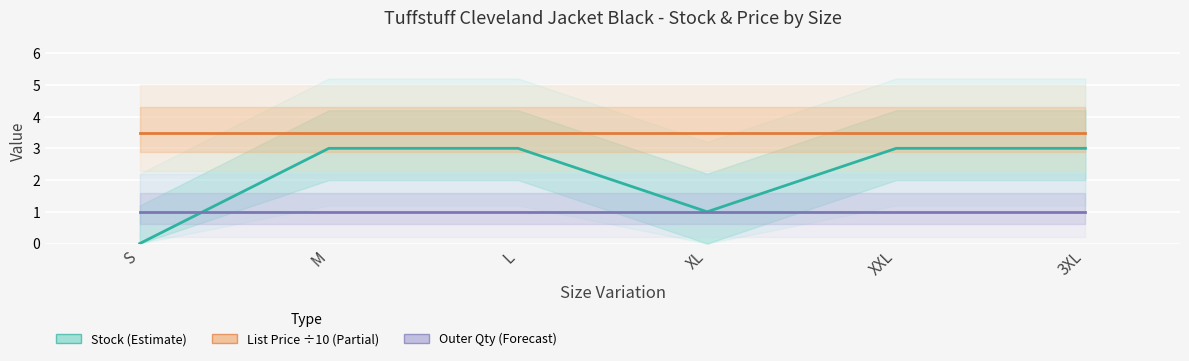

What is the difference between the Stock values at S and L?

3.0